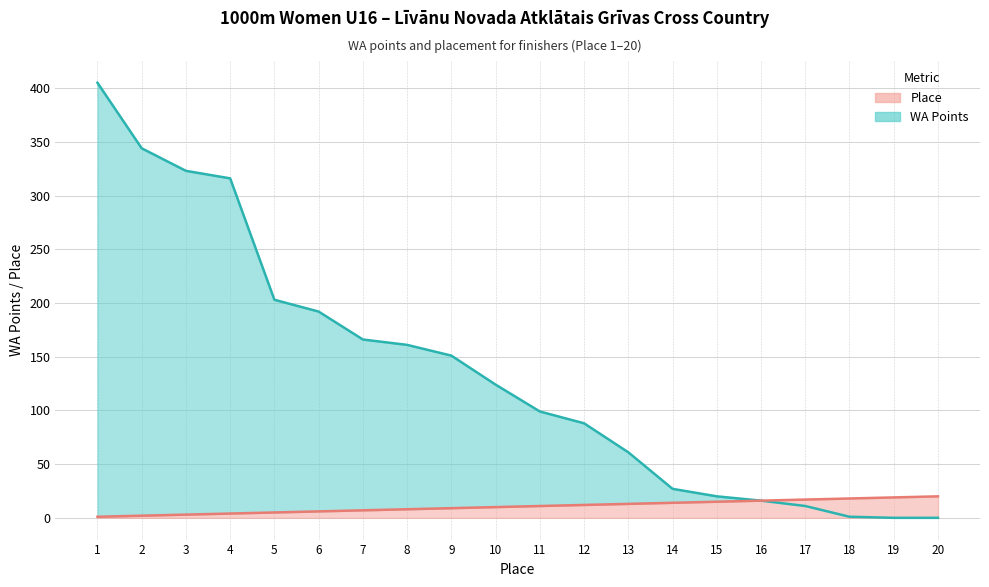

What is the maximum value shown in the chart?

405